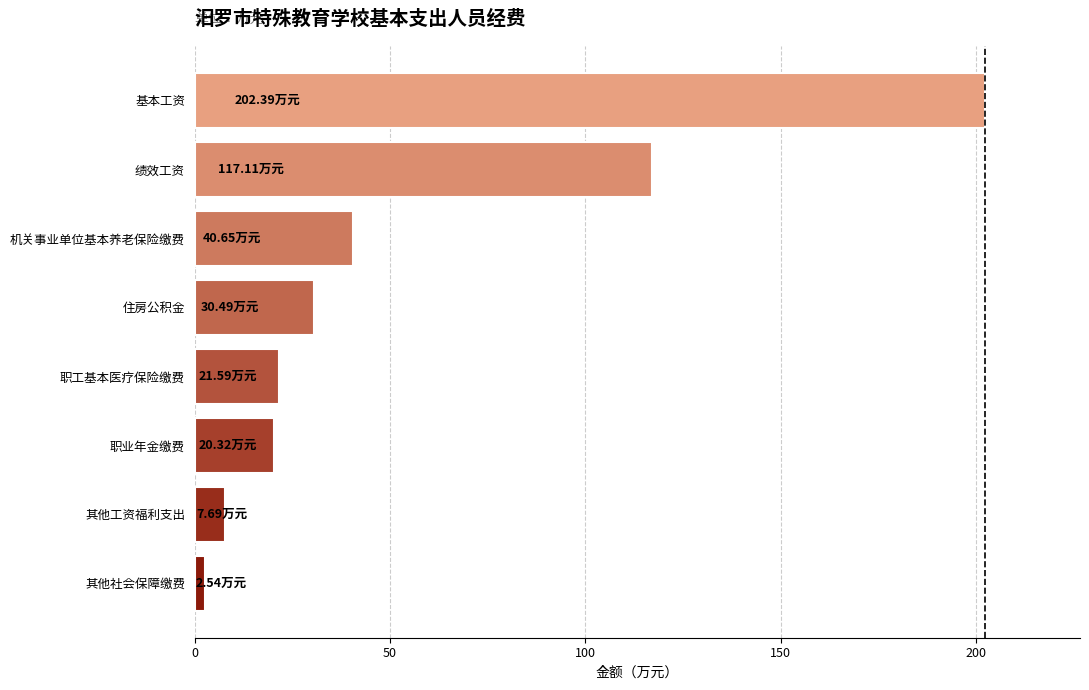

What is the difference between the second highest and second lowest values?

109.4